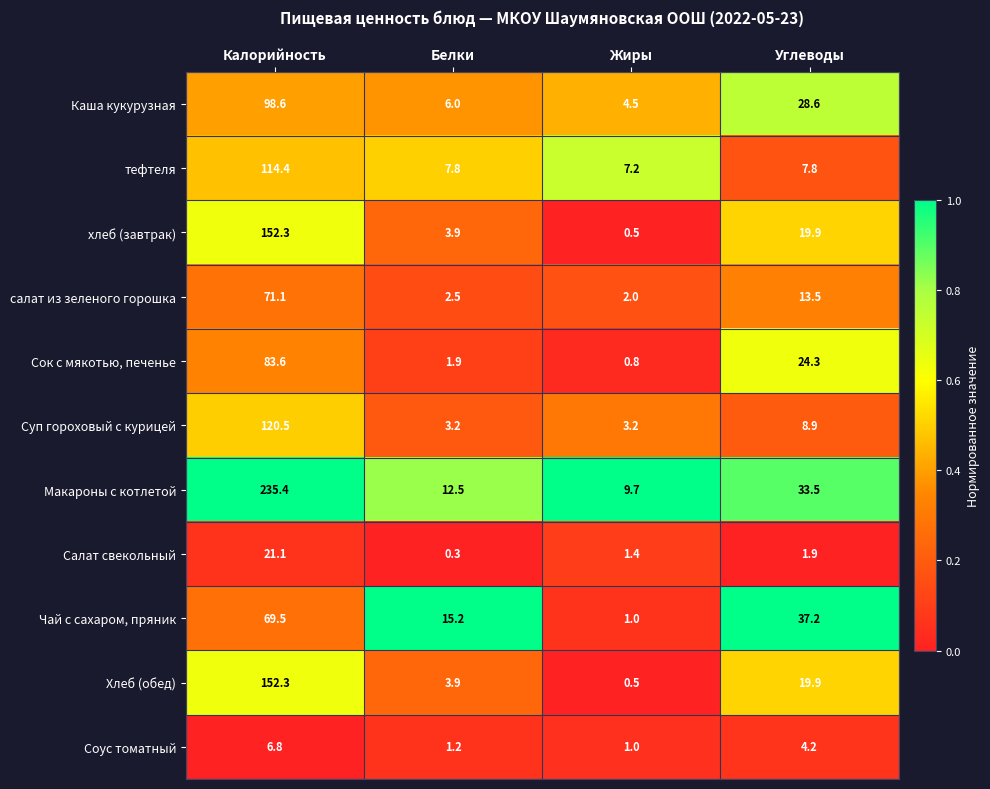

Which series changed the most between Жиры and Углеводы?

Чай с сахаром, пряник